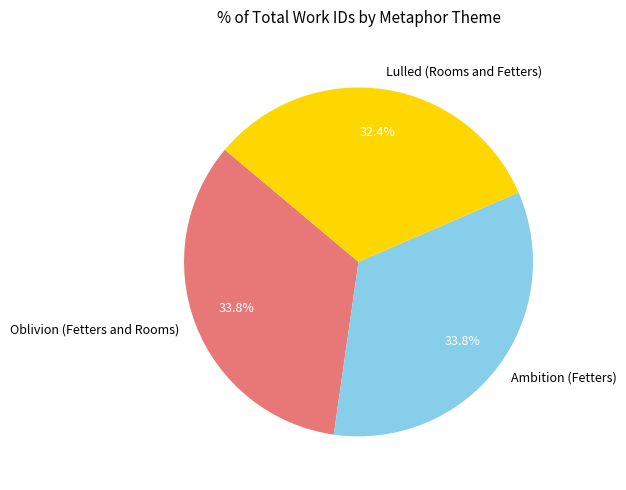

How many segments does this pie chart have?

3